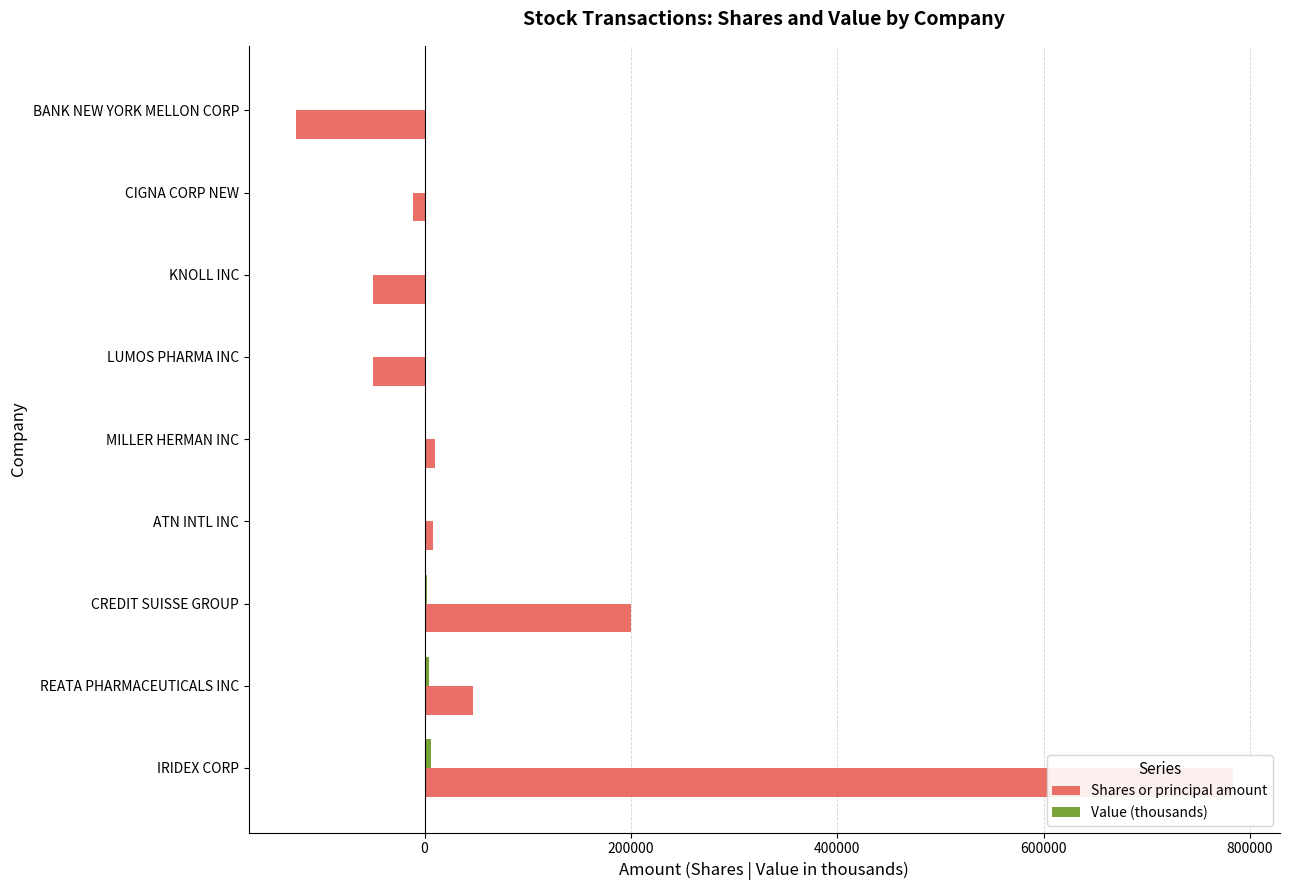

What is the greatest value displayed?

783625